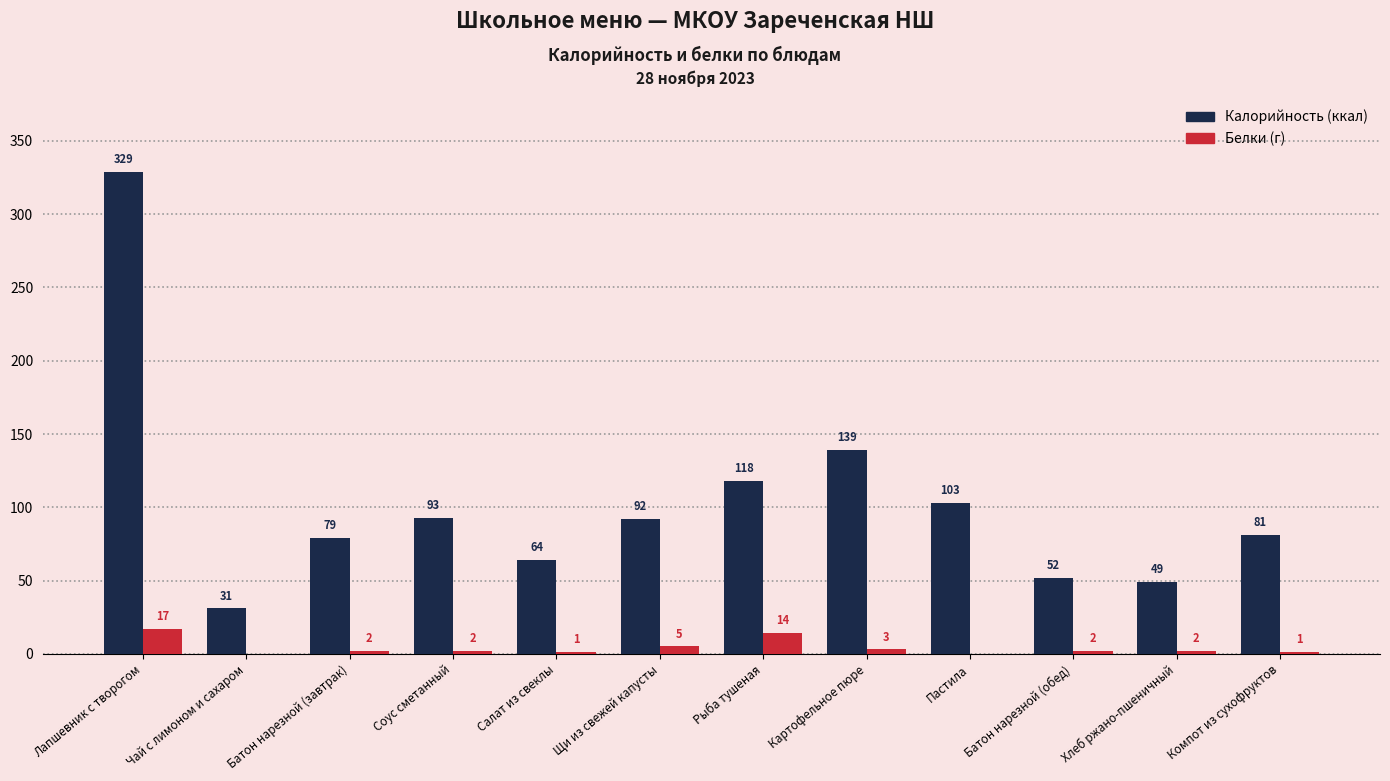

What is the maximum value shown in the chart?

329.0